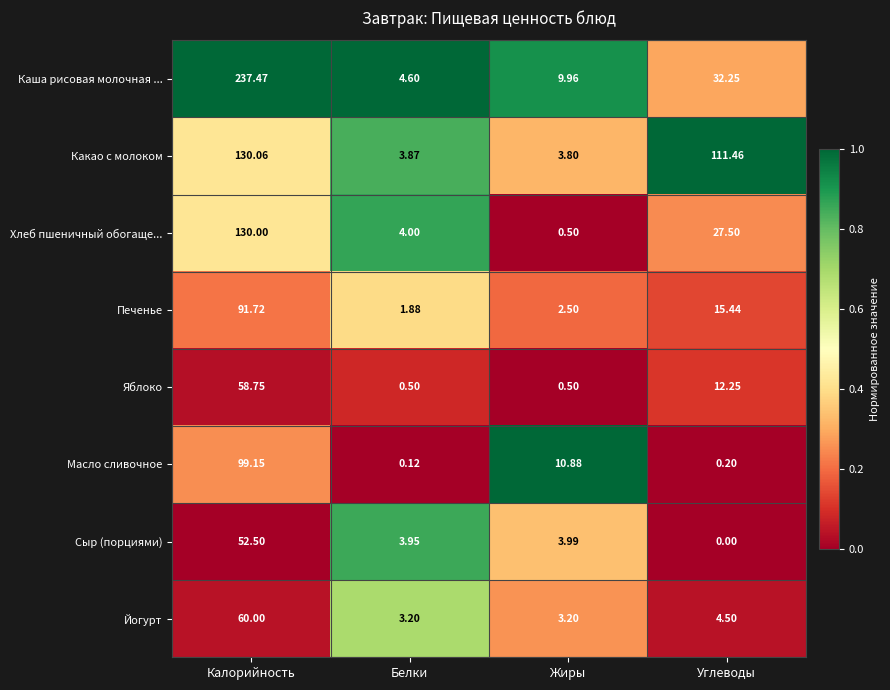

What is the greatest value displayed?

237.5